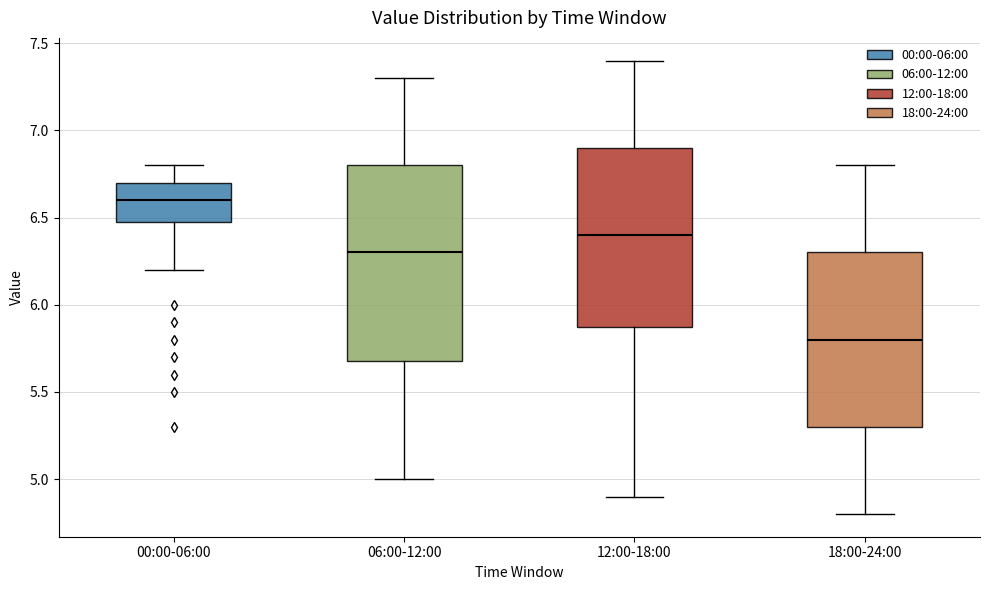

Where does the median line of the box for 00:00-06:00 sit on the y-axis? The values are not printed on the chart, so give them approximately, as read against the axis.

6.6